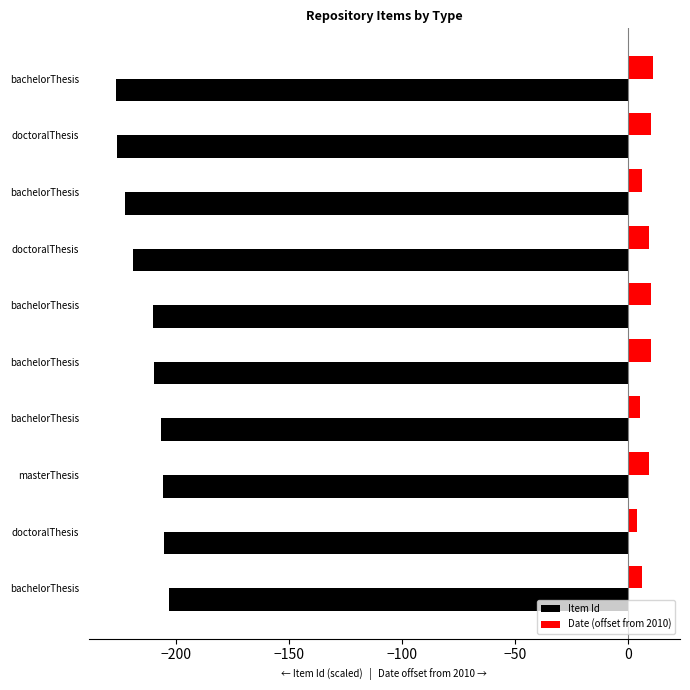

How many data points in Item Id are above -209?

4